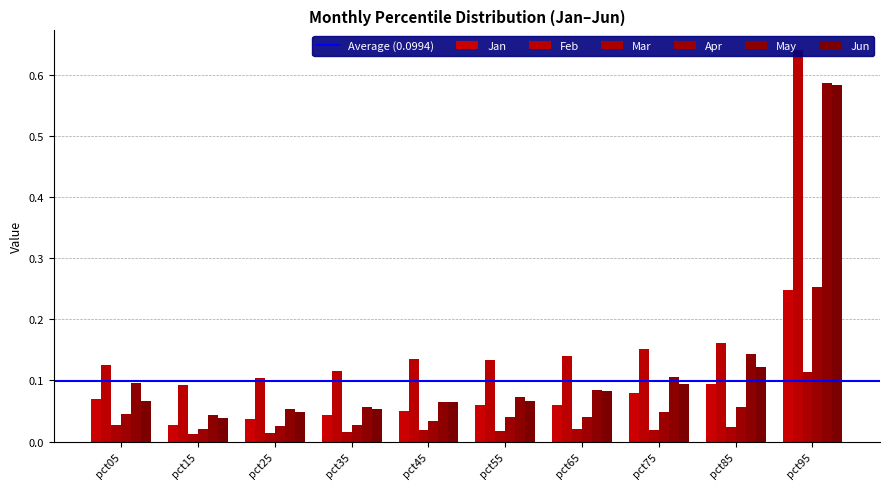

Where is May nearest to the value 0?

pct15